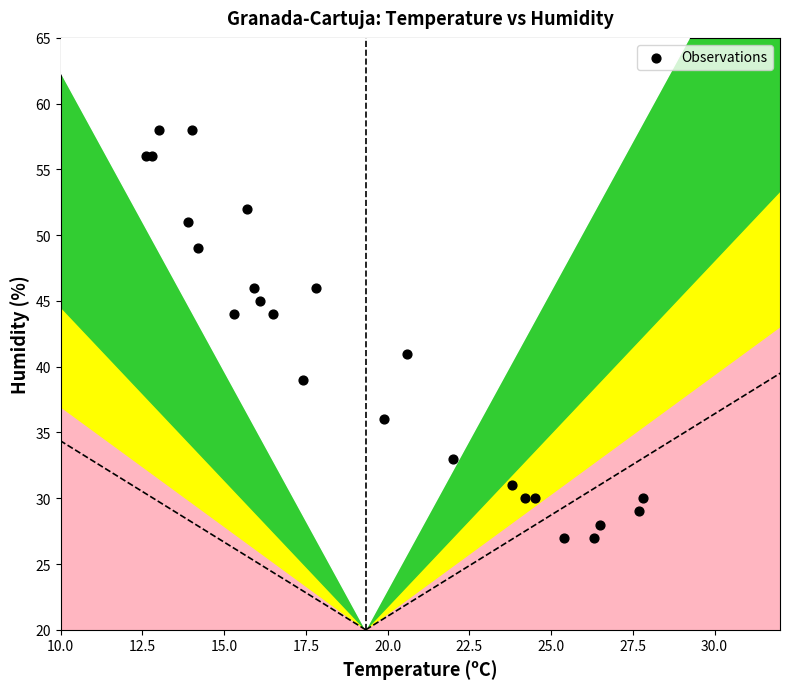

What Y value in the scatter plot is closest to 42?

41